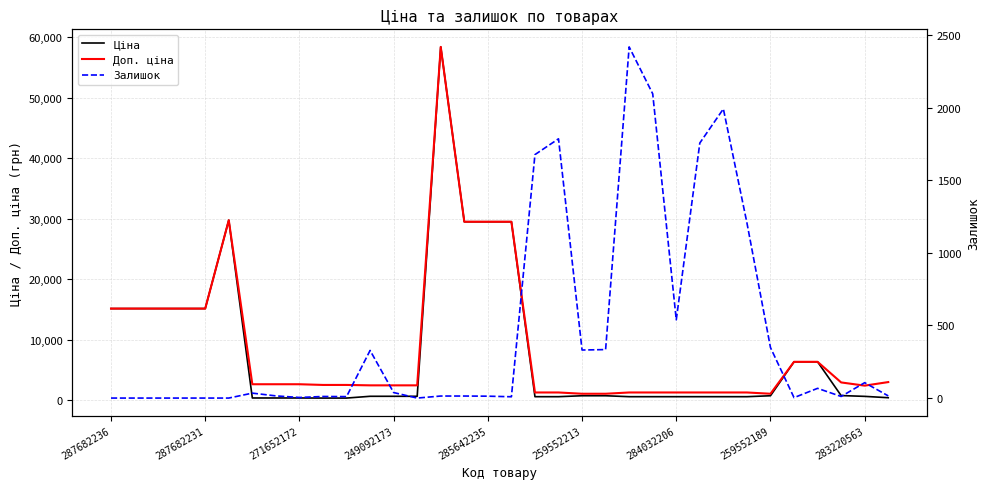

What is the sum of all Доп. ціна values?

306047.1